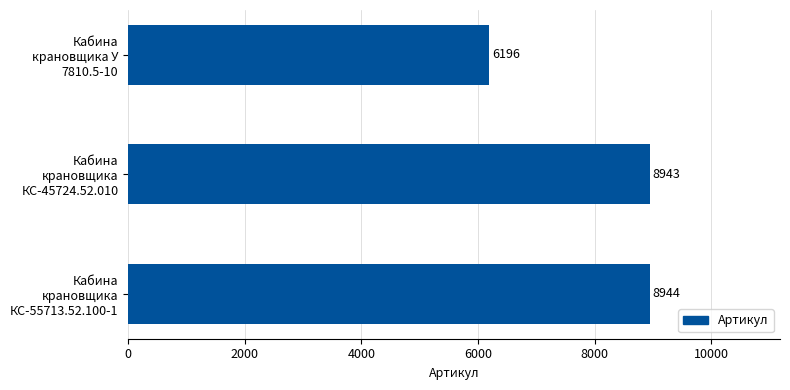

Which label corresponds to the largest value in the chart?

Кабина крановщика КС-55713.52.100-1